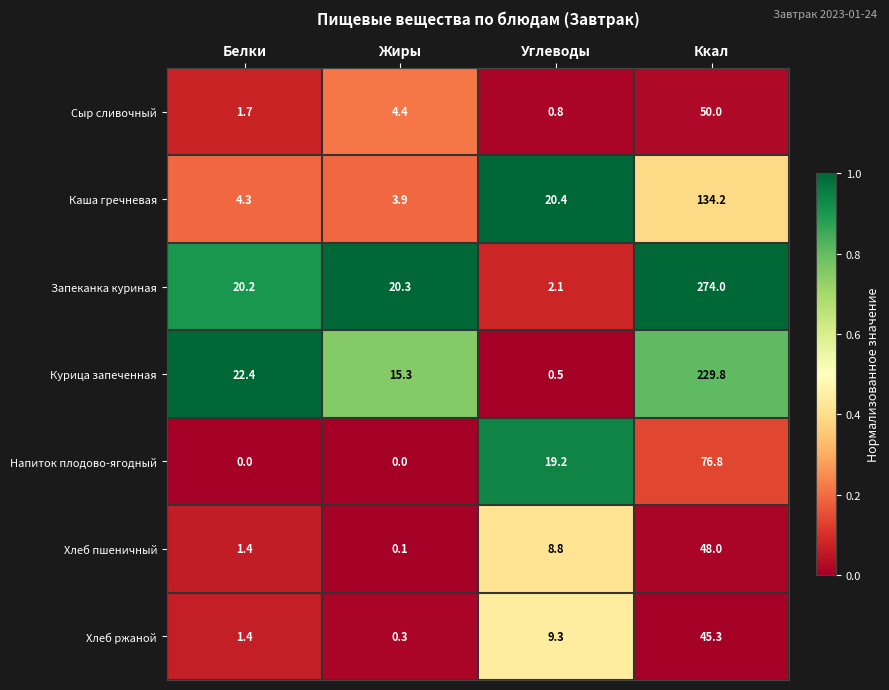

The Курица запеченная series shows 0.5 at Углеводы. True or false?

True